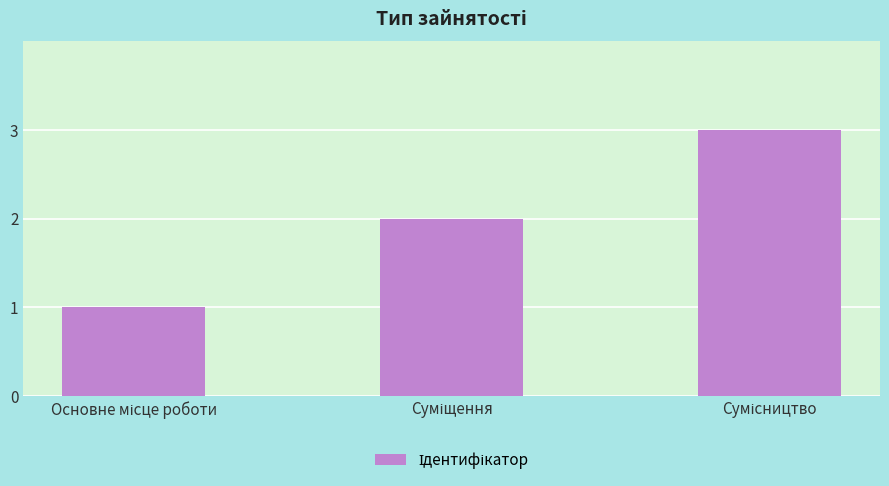

What is the difference between the maximum and minimum values?

2